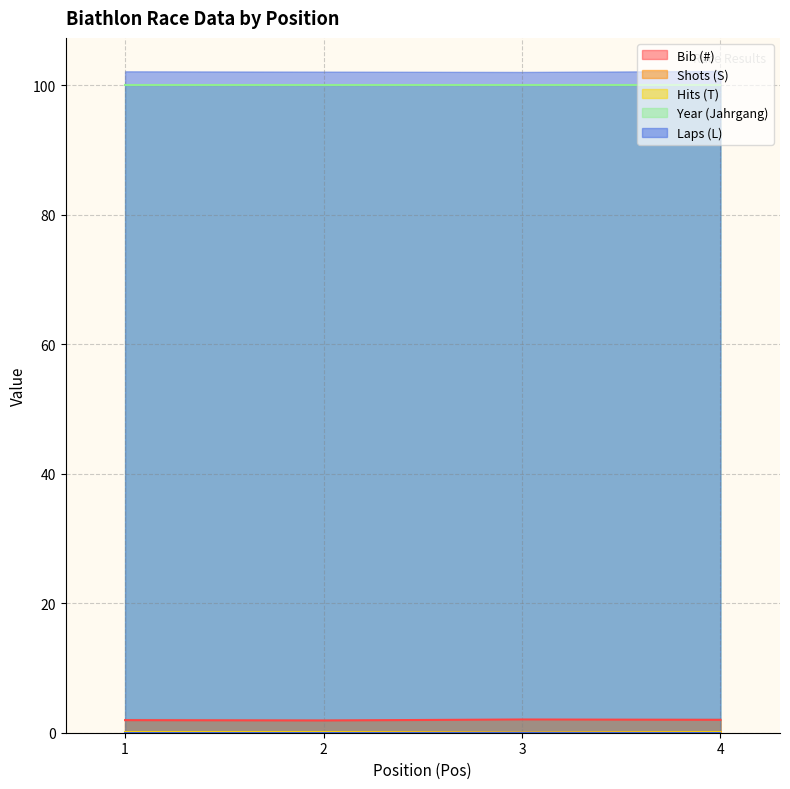

How many interior local valleys does the Hits (T) series have?

1